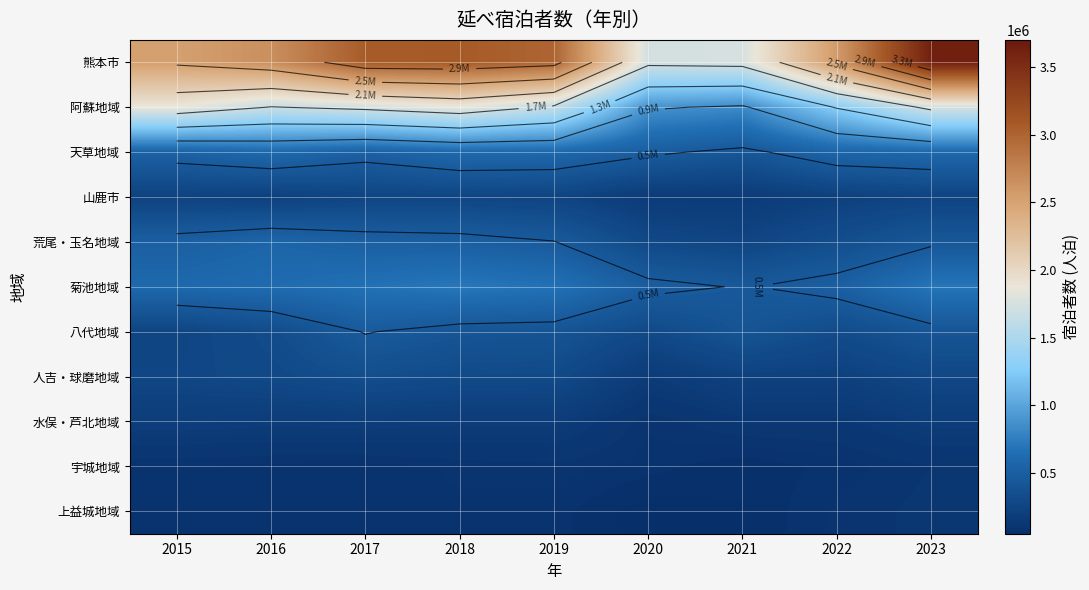

Read the 阿蘇地域 value at 2019.

1629159